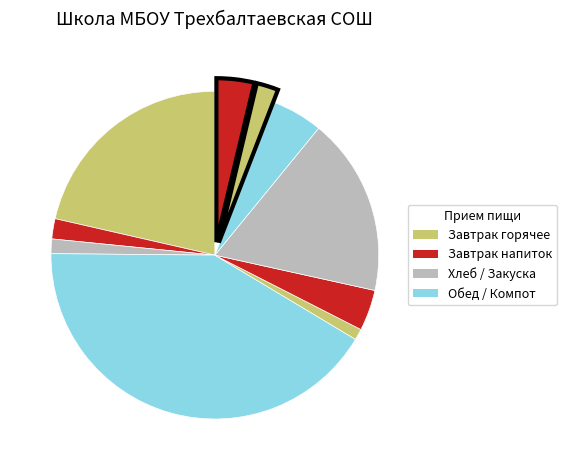

Count the number of slices in the pie.

10